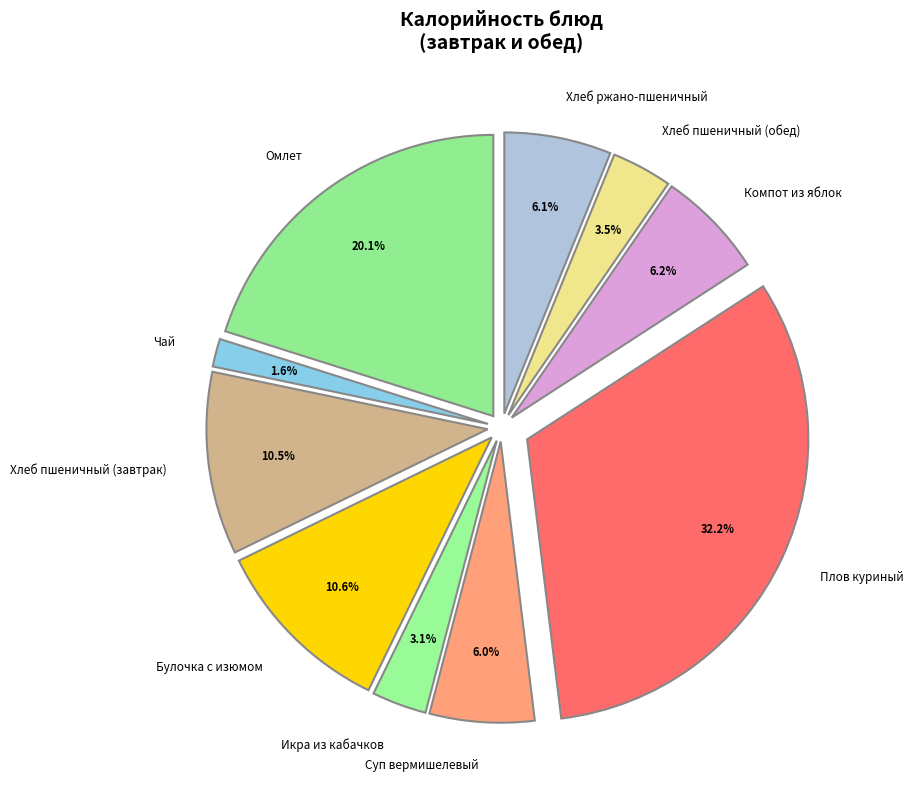

To the nearest percent, what is the average slice percentage?

10%